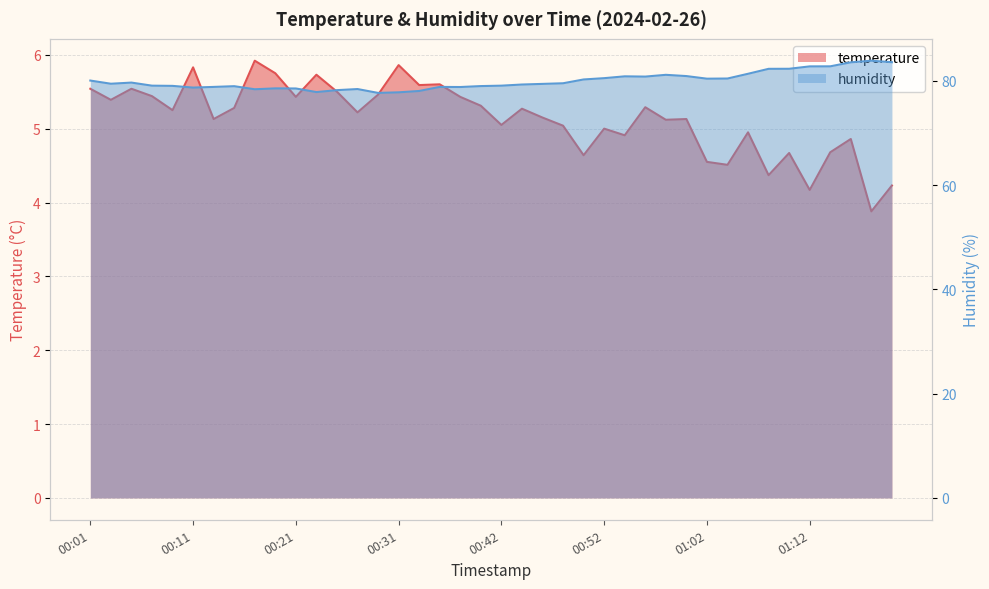

What is the total value across all series at 00:15?

84.3